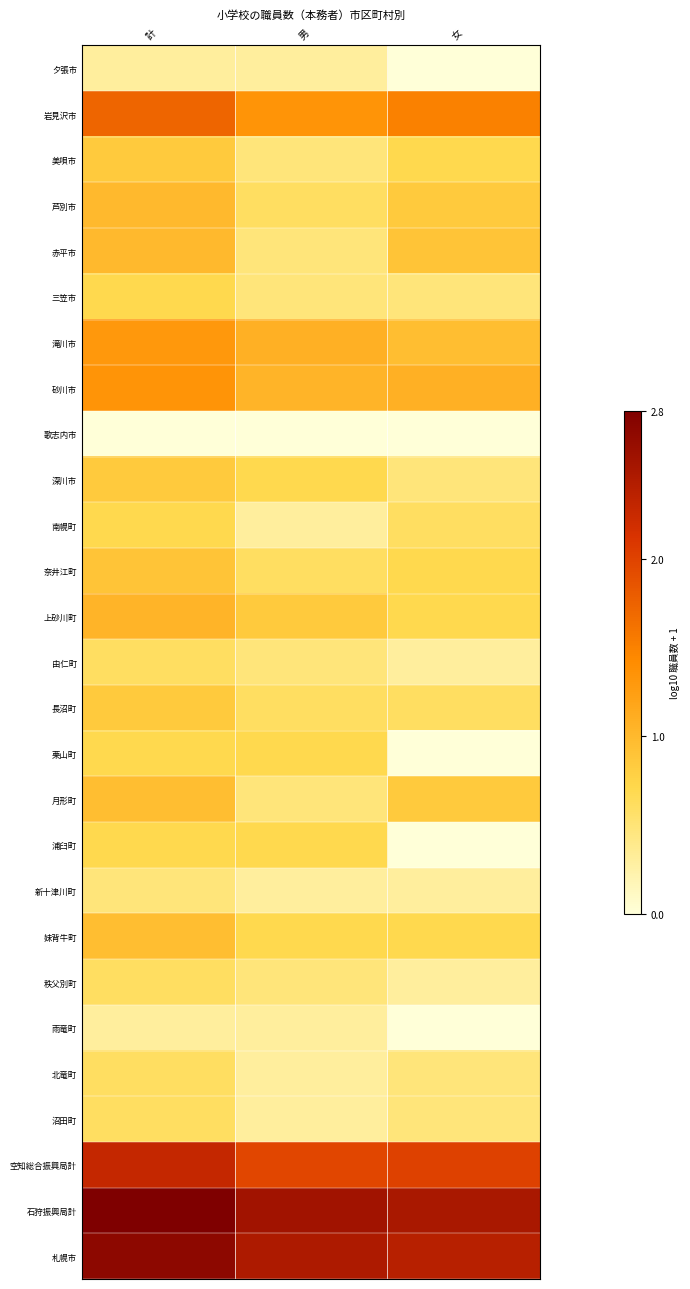

Reading left to right, extract all data points from this chart.

夕張市: 計=0.3	男=0.3	女=0.0
岩見沢市: 計=1.7	男=1.3	女=1.5
美唄市: 計=0.8	男=0.5	女=0.7
芦別市: 計=1.0	男=0.6	女=0.8
赤平市: 計=1.0	男=0.5	女=0.9
三笠市: 計=0.7	男=0.5	女=0.5
滝川市: 計=1.3	男=1.1	女=1.0
砂川市: 計=1.3	男=1.0	女=1.1
歌志内市: 計=0.0	男=0.0	女=0.0
深川市: 計=0.8	男=0.7	女=0.5
南幌町: 計=0.7	男=0.3	女=0.6
奈井江町: 計=0.9	男=0.6	女=0.7
上砂川町: 計=1.0	男=0.8	女=0.7
由仁町: 計=0.6	男=0.5	女=0.3
長沼町: 計=0.8	男=0.6	女=0.6
栗山町: 計=0.7	男=0.7	女=0.0
月形町: 計=1.0	男=0.5	女=0.8
浦臼町: 計=0.7	男=0.7	女=0.0
新十津川町: 計=0.5	男=0.3	女=0.3
妹背牛町: 計=1.0	男=0.7	女=0.7
秩父別町: 計=0.6	男=0.5	女=0.3
雨竜町: 計=0.3	男=0.3	女=0.0
北竜町: 計=0.6	男=0.3	女=0.5
沼田町: 計=0.6	男=0.3	女=0.5
空知総合振興局計: 計=2.3	男=2.0	女=2.0
石狩振興局計: 計=2.8	男=2.6	女=2.5
札幌市: 計=2.7	男=2.5	女=2.4